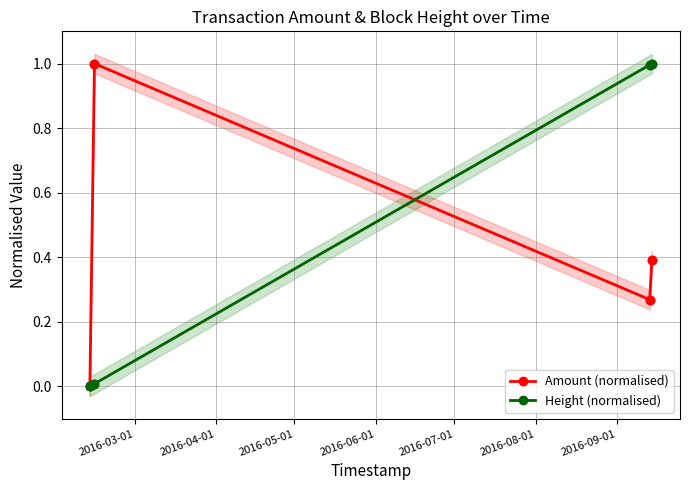

Rank the series by their average value, from highest to lowest.

Height (normalised), Amount (normalised)